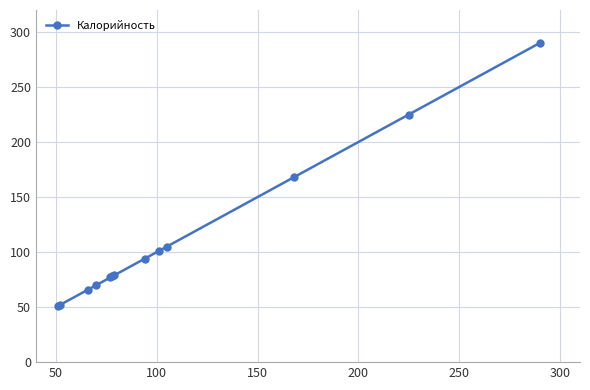

What is the minimum value shown in the chart?

51